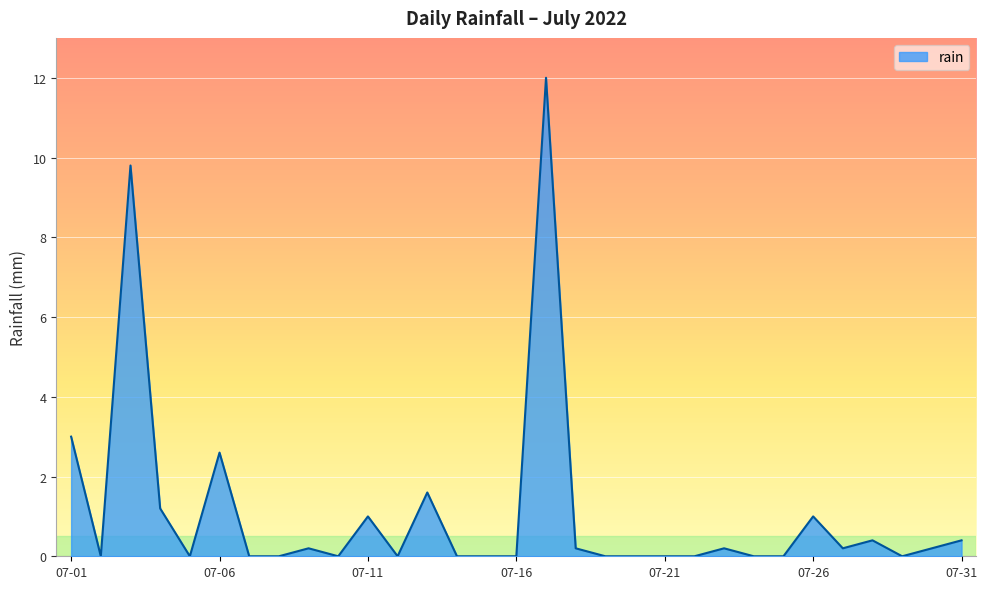

What is the difference between the maximum and minimum values?

12.0